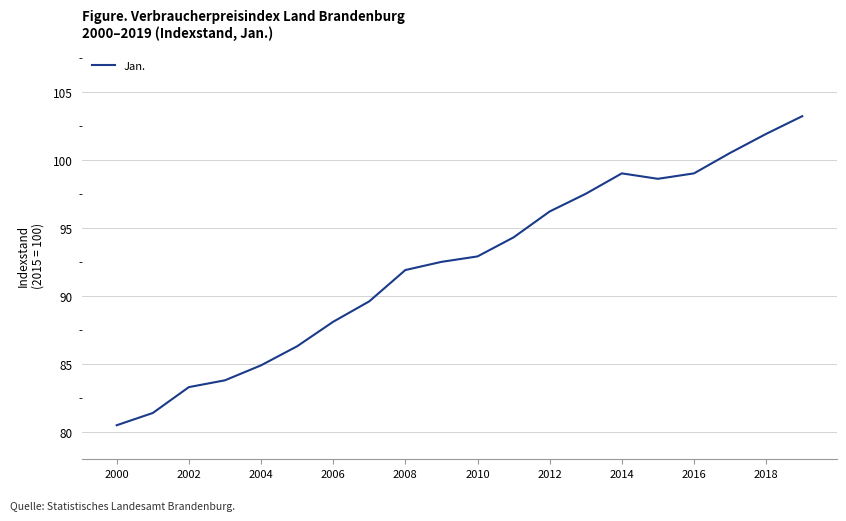

What is the minimum value shown in the chart?

80.5